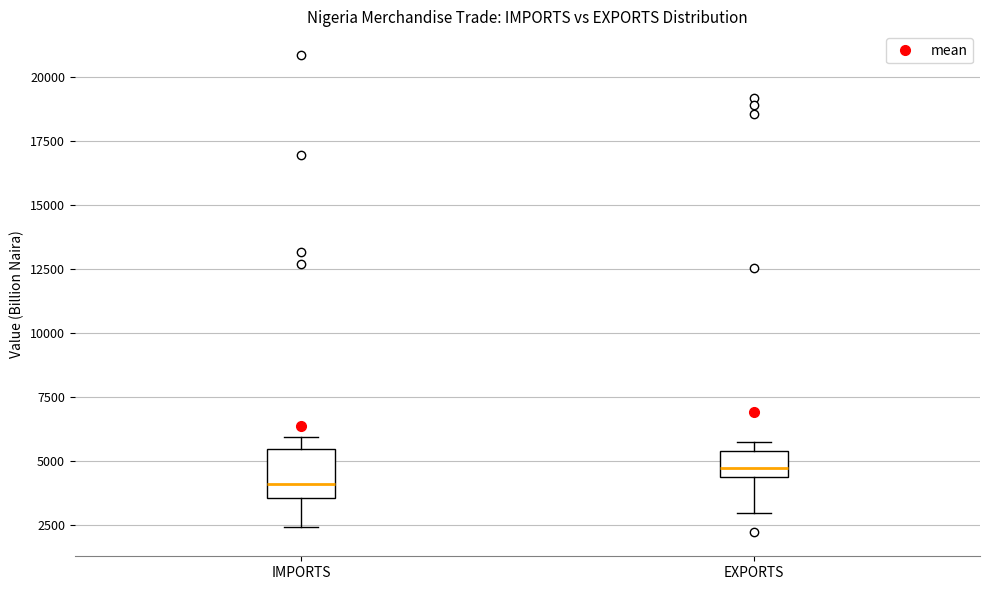

Reading left to right, transcribe this box plot: for each box, give where its median line is, the range the box spans, and where its two whiskers end, as read against the y-axis. The values are not printed on the chart, so give them approximately, as read against the axis.

IMPORTS: median 4000, box 3500 to 5500, whiskers 2500 to 6000
EXPORTS: median 4500 (inside the box), box 4500 to 5500, whiskers 3000 to 6000